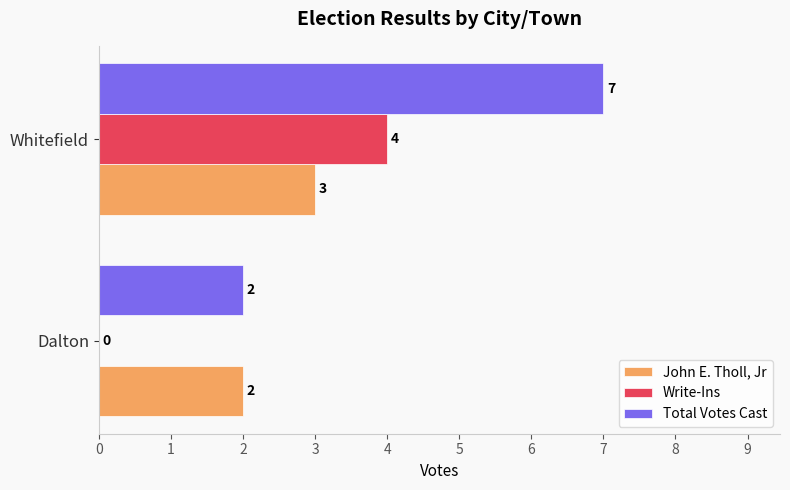

Which series has the largest total across all categories?

Total Votes Cast